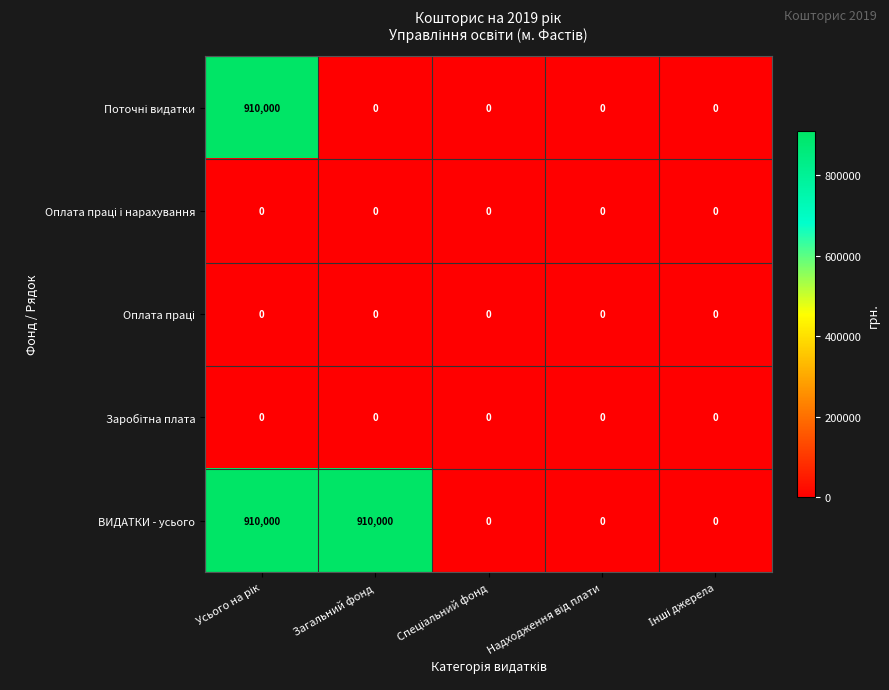

Which series has the largest total across all categories?

ВИДАТКИ - усього